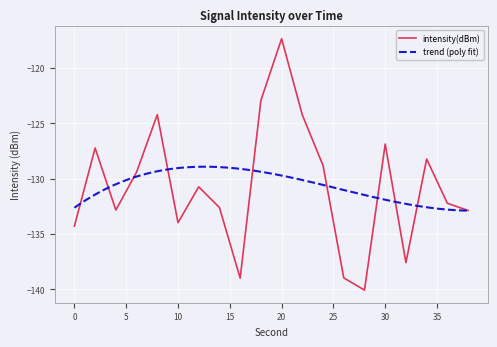

What is the difference between the second highest and minimum values?

17.2